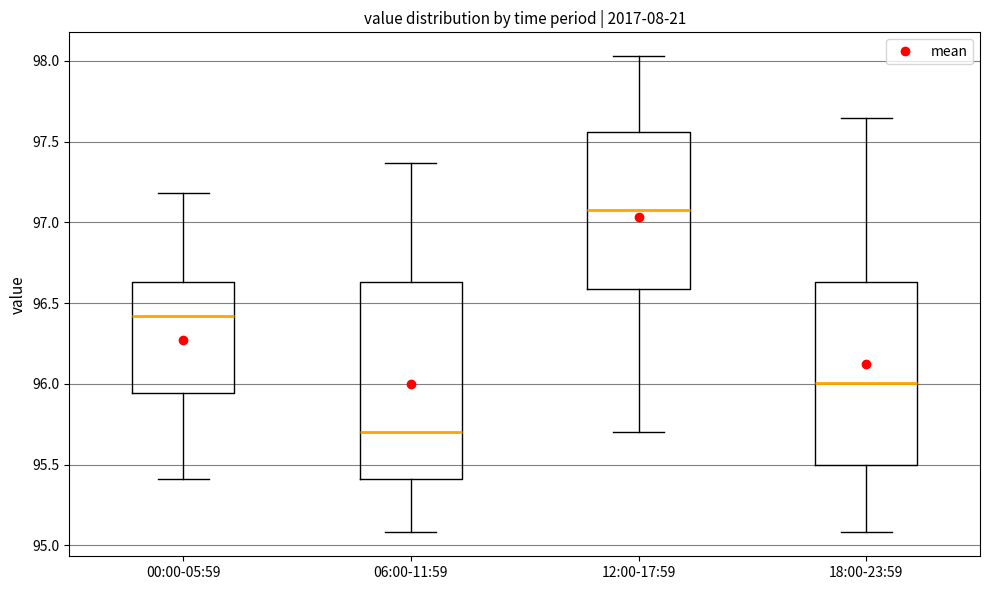

Which box is the tallest, from its lower edge to its upper edge?

06:00-11:59